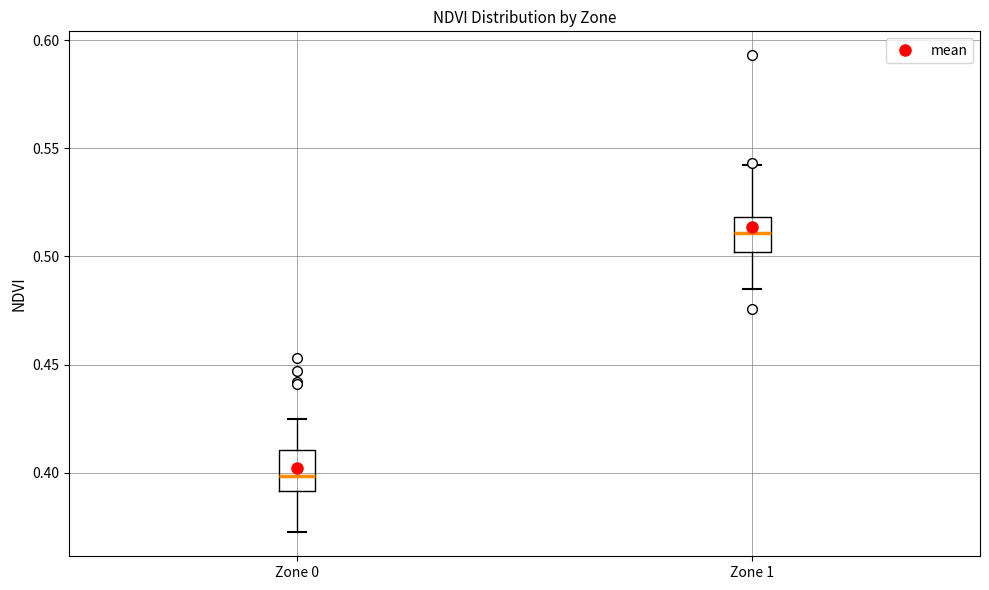

Which box has the lowest median line?

Zone 0